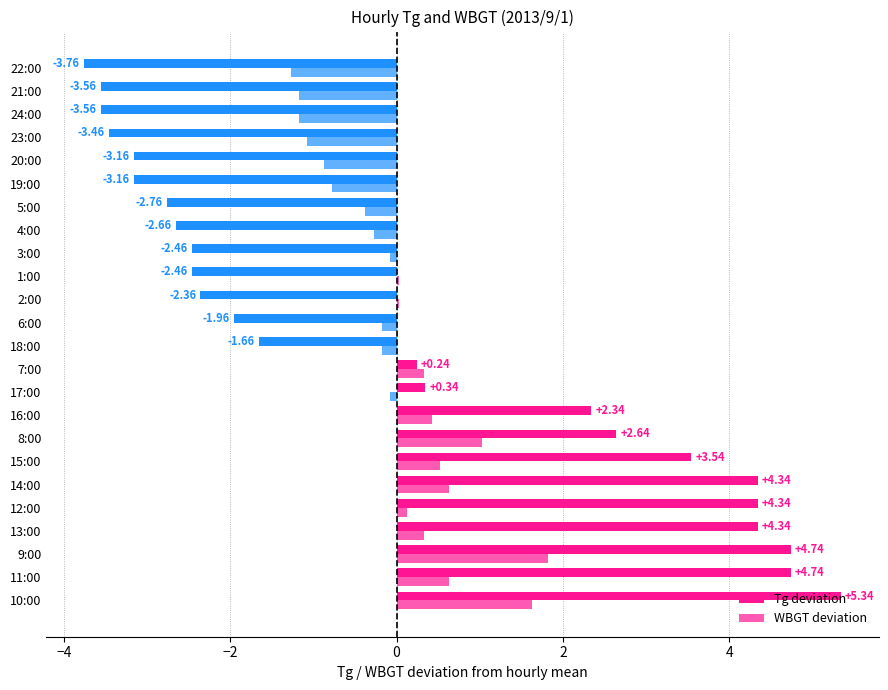

What is the minimum value shown in the chart?

-3.8